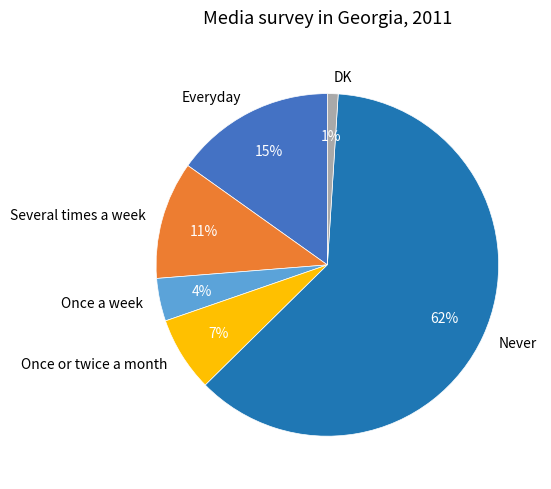

True or false: Once or twice a month accounts for 1% of the total.

False